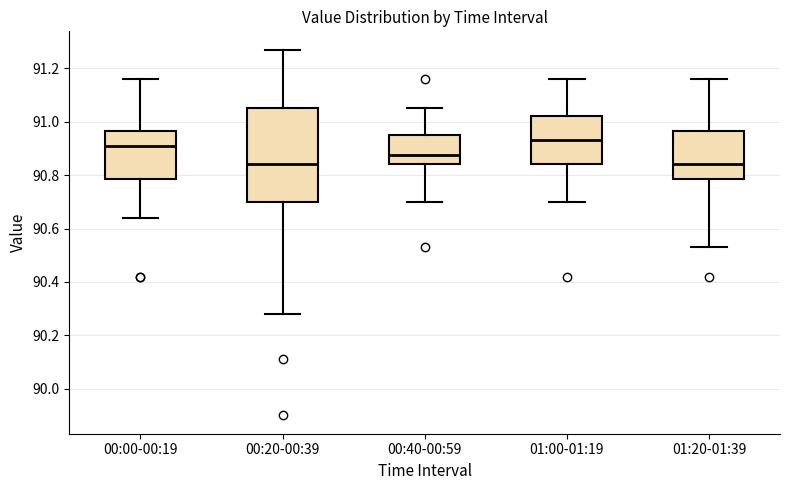

Reading left to right, transcribe this box plot: for each box, give where its median line is, the range the box spans, and where its two whiskers end, as read against the y-axis. The values are not printed on the chart, so give them approximately, as read against the axis.

00:00-00:19: median 90.92, box 90.78 to 90.96, whiskers 90.64 to 91.16
00:20-00:39: median 90.84, box 90.70 to 91.06, whiskers 90.28 to 91.28
00:40-00:59: median 90.88, box 90.84 to 90.96, whiskers 90.70 to 91.06
01:00-01:19: median 90.94, box 90.84 to 91.02, whiskers 90.70 to 91.16
01:20-01:39: median 90.84, box 90.78 to 90.96, whiskers 90.54 to 91.16